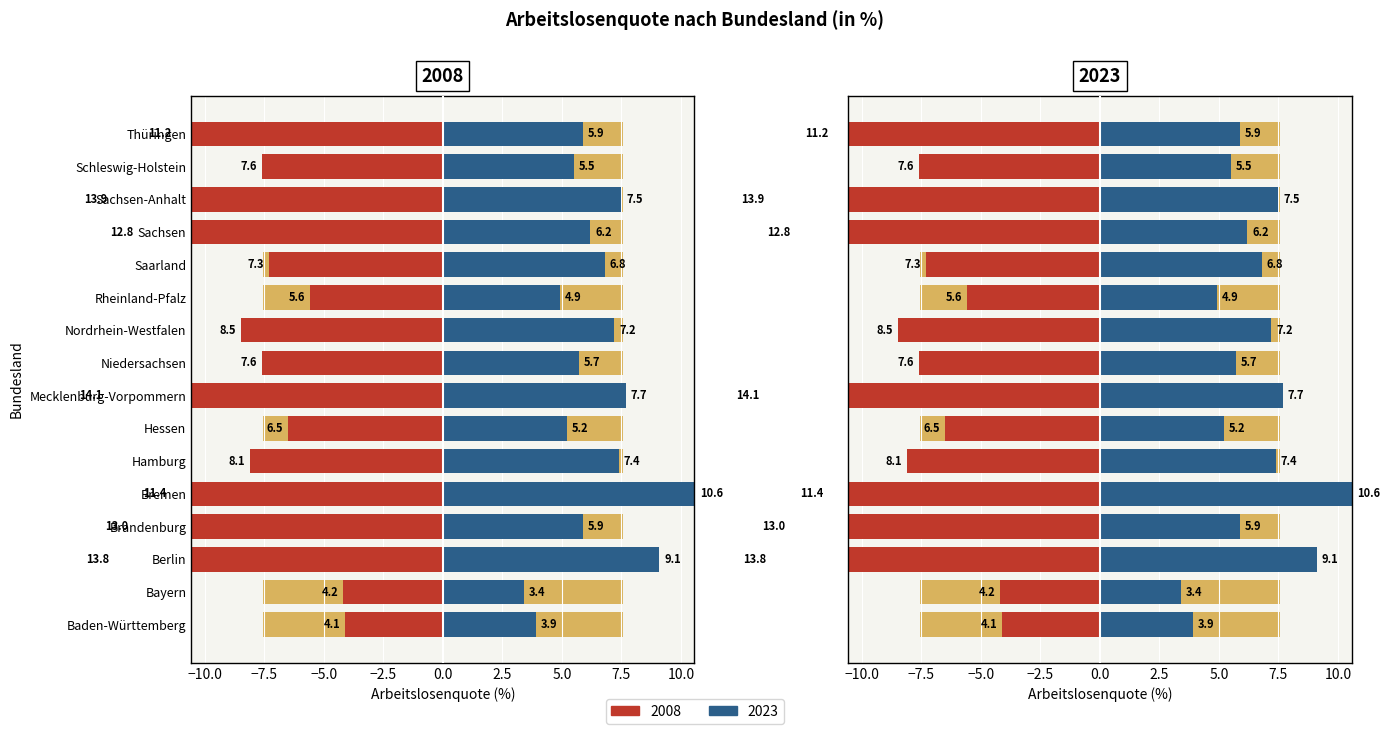

What is the minimum value for 2023?

3.4